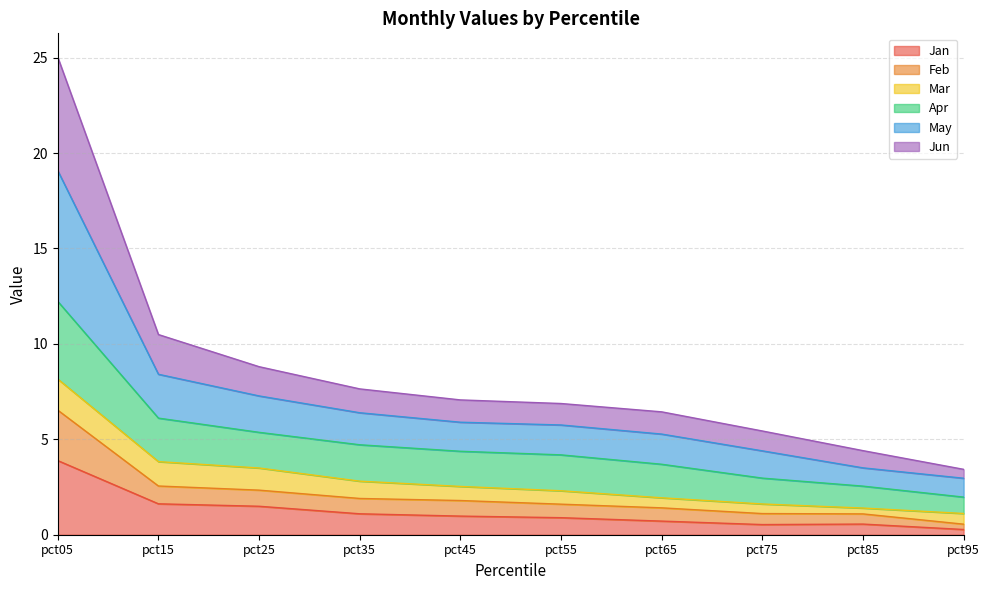

The Jan series shows 0.6 at pct25. True or false?

False